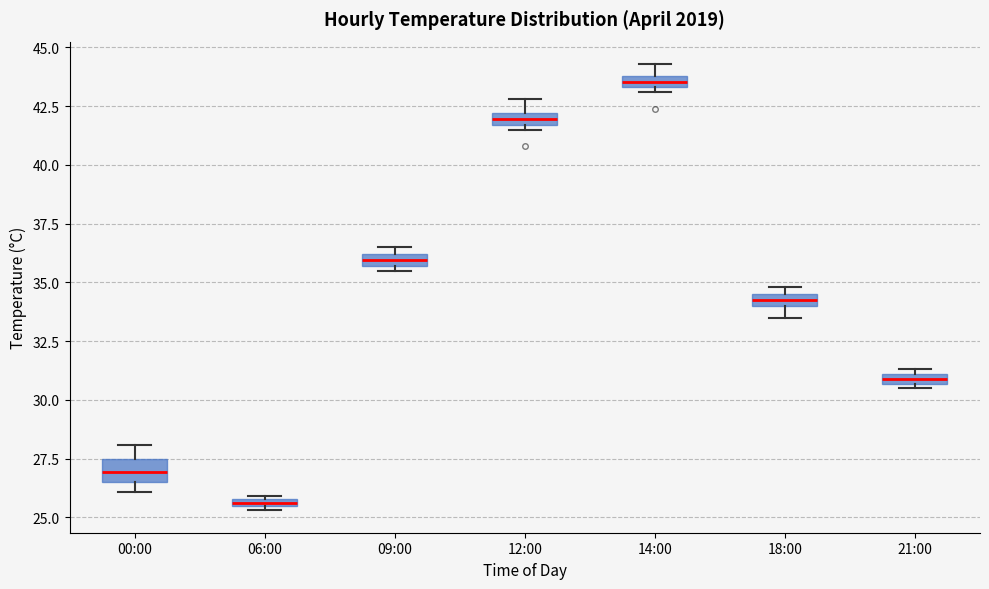

Where is the lower edge of the box for 21:00 on the y-axis? The values are not printed on the chart, so give them approximately, as read against the axis.

30.5